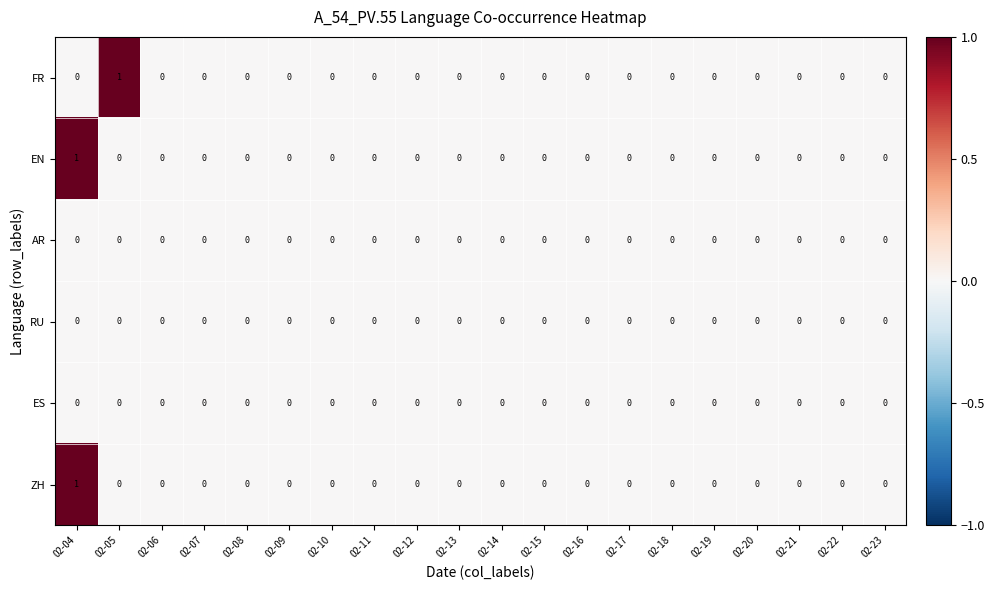

What is the total value across all series at 02-04?

2